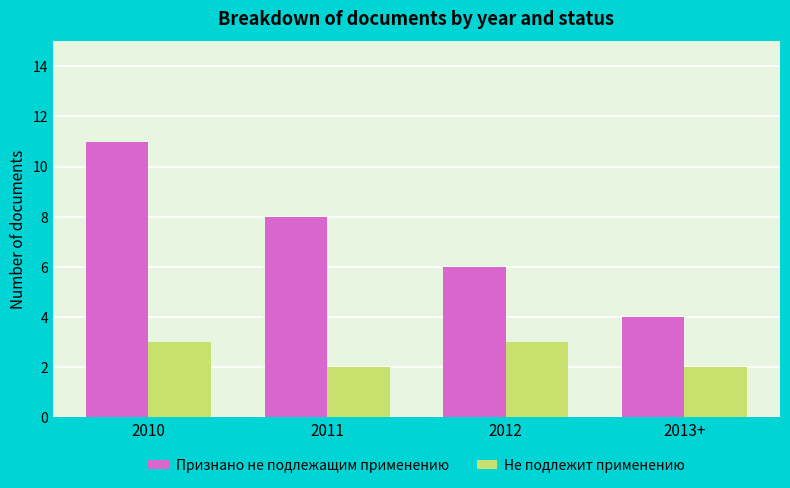

Reading left to right, transcribe all the data shown in this chart.

Признано не подлежащим применению: 11	8	6	4
Не подлежит применению: 3	2	3	2